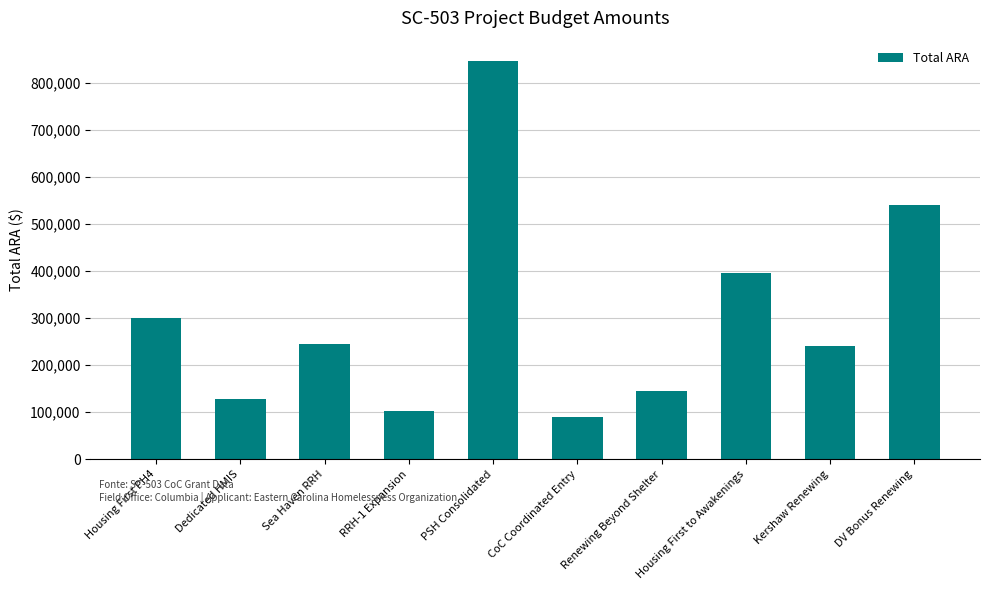

Between PSH Consolidated and Sea Haven RRH, which is larger?

PSH Consolidated